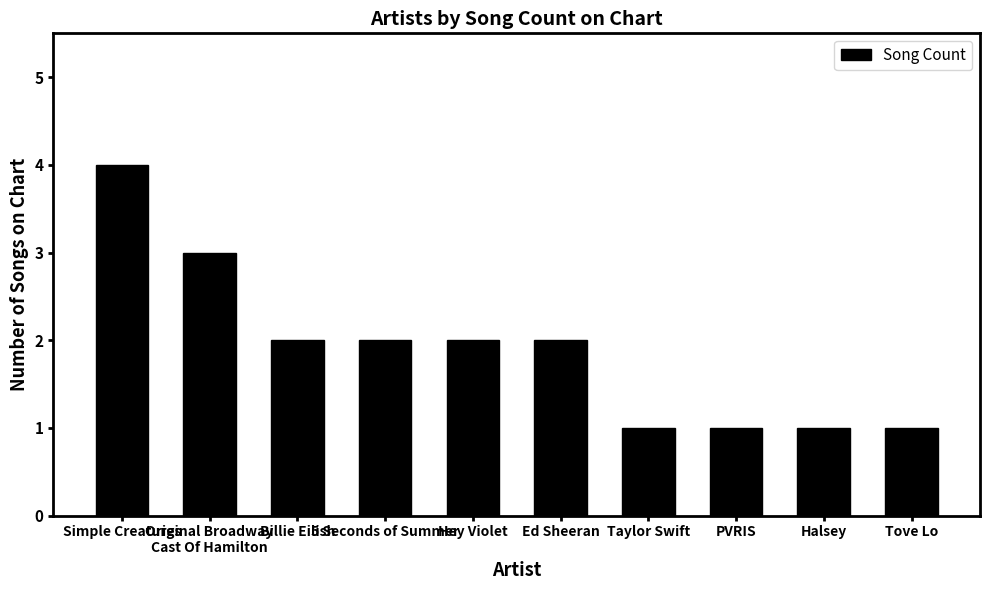

What is the ratio of the value at Hey Violet to the value at Halsey?

2.0